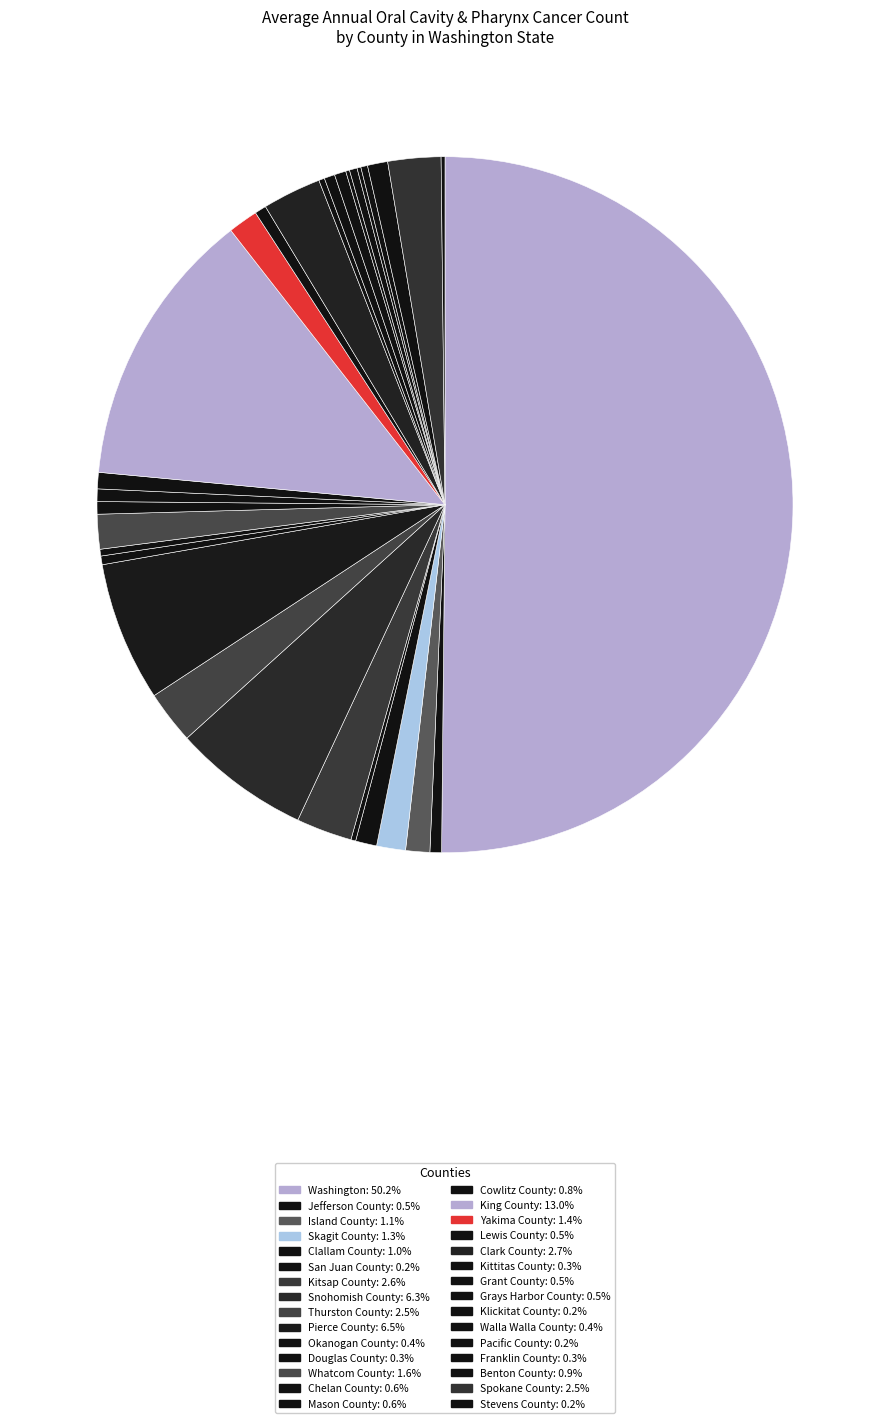

What is the total percentage of Grays Harbor County and Snohomish County?

6.9%